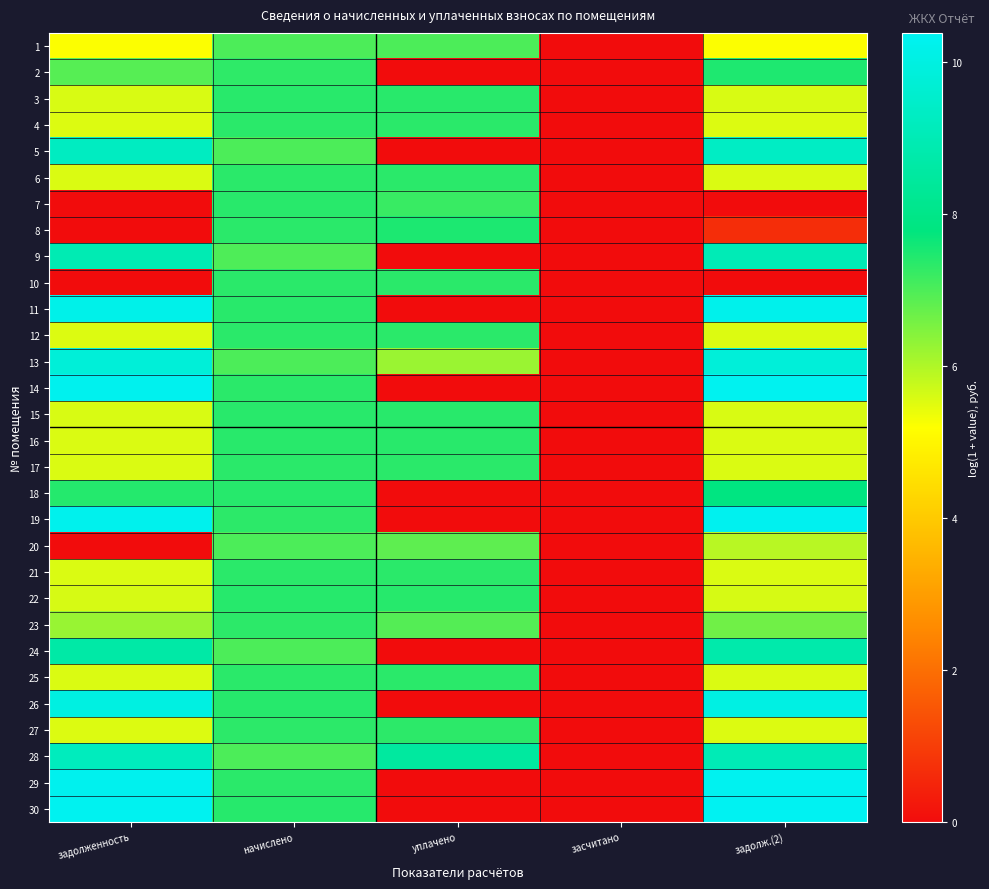

At how many categories does at least one series exceed 7?

4